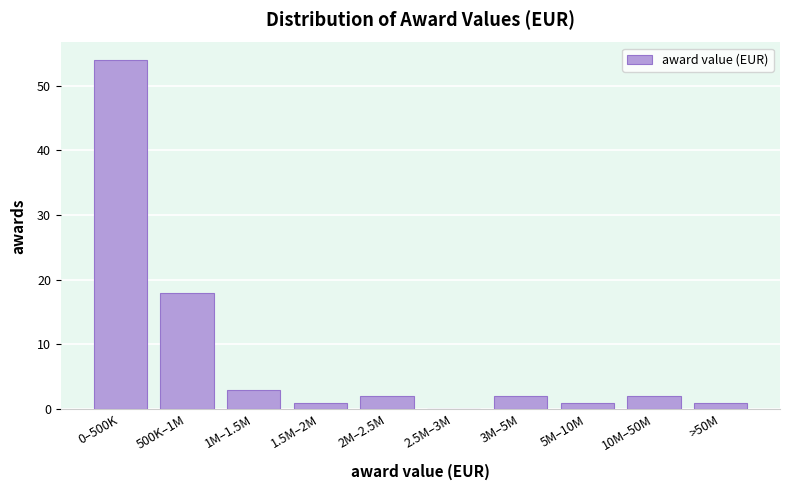

Reading left to right, transcribe all the data shown in this chart.

0–500K=54	500K–1M=18	1M–1.5M=3	1.5M–2M=1	2M–2.5M=2	2.5M–3M=0	3M–5M=2	5M–10M=1	10M–50M=2	>50M=1